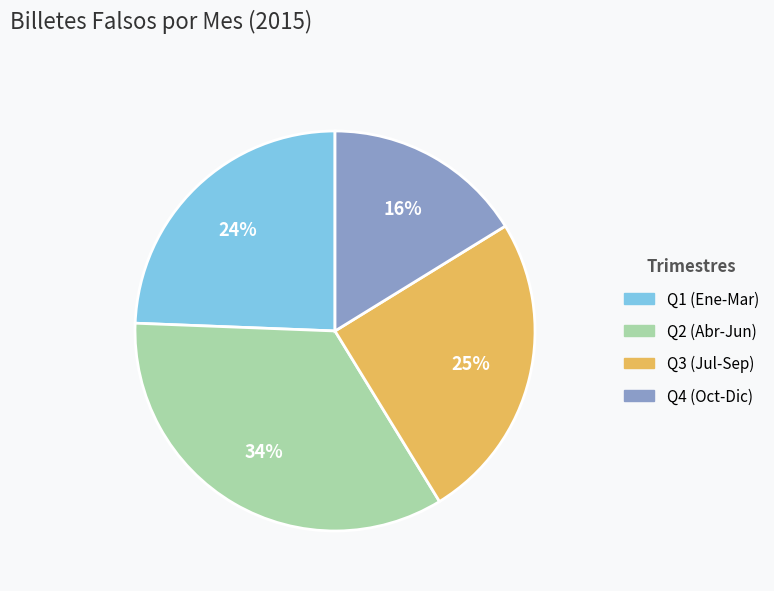

Is there any slice that represents more than half of the pie?

No